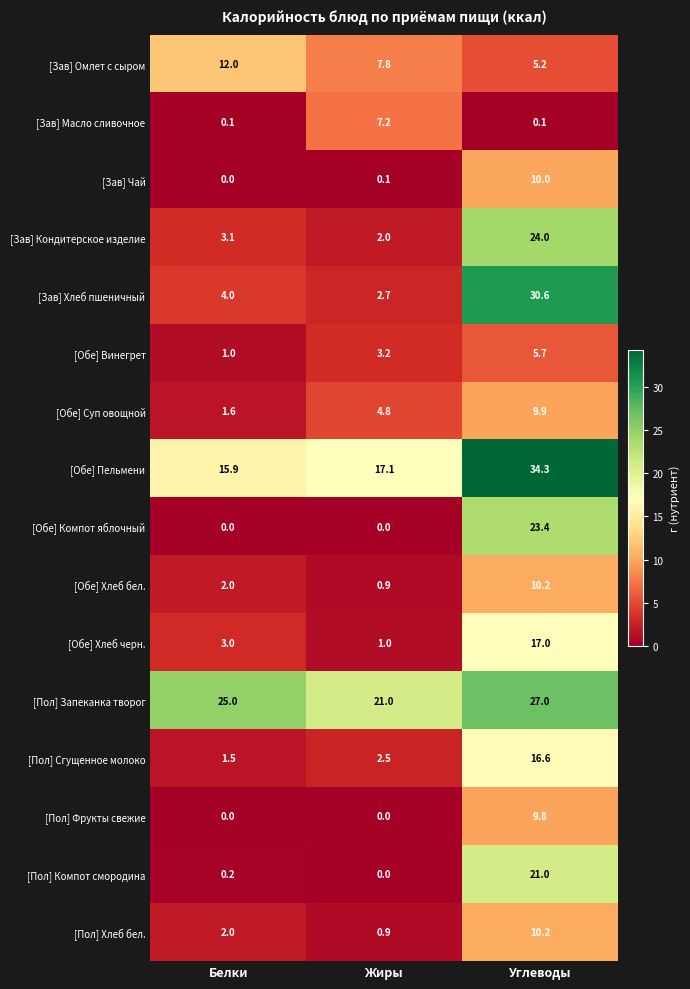

What is the maximum value shown in the chart?

34.3